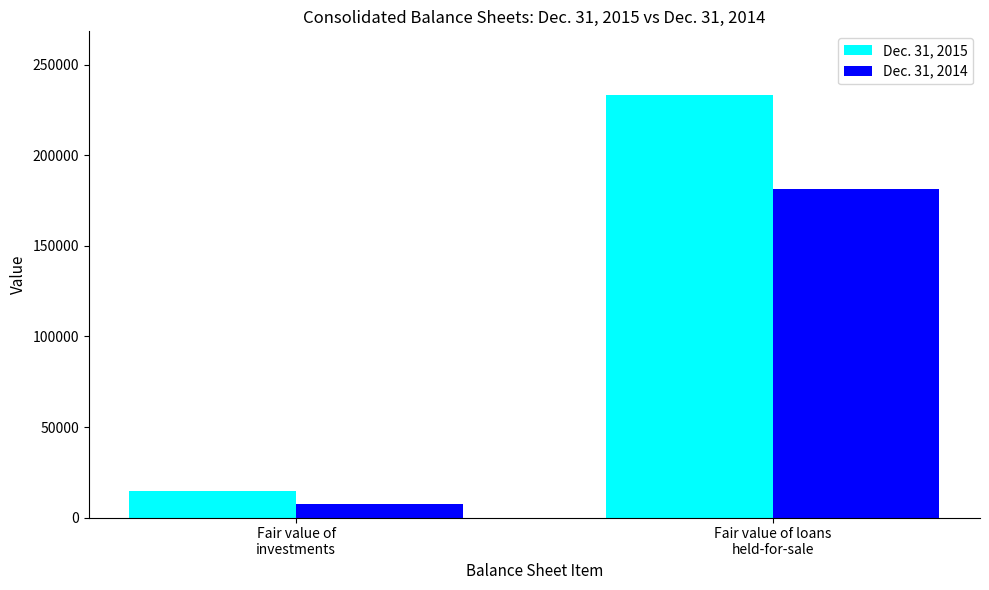

What is the difference between the maximum and minimum values in the Dec. 31, 2014 series?

173733